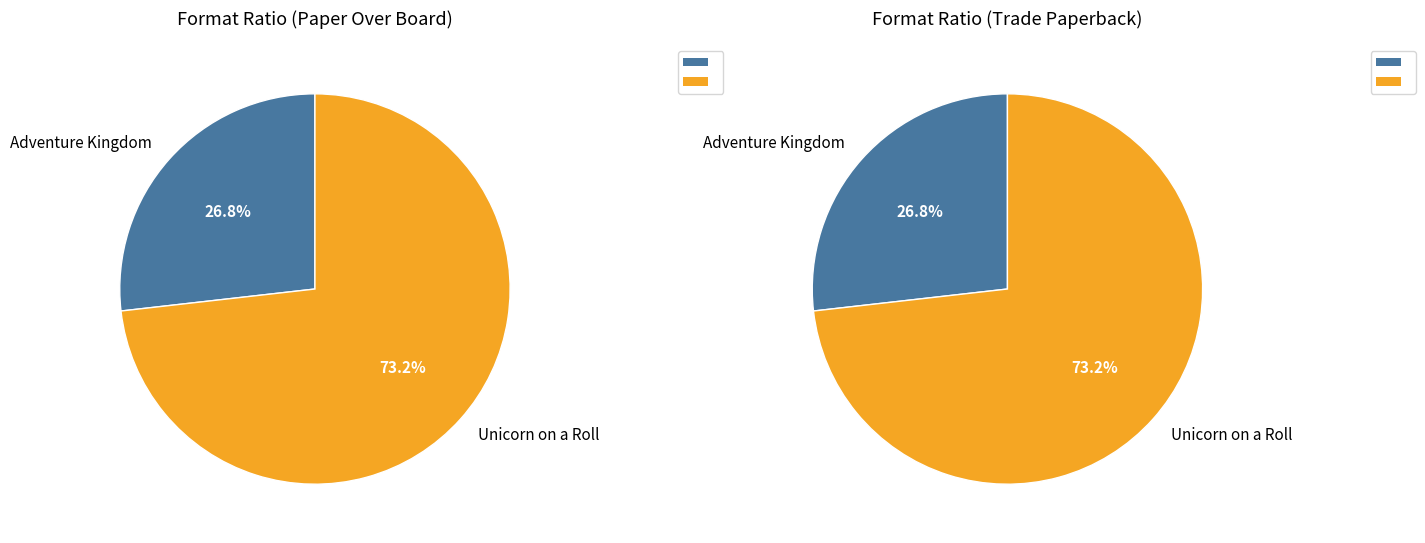

Which series has the widest spread of values?

Paper Over Board